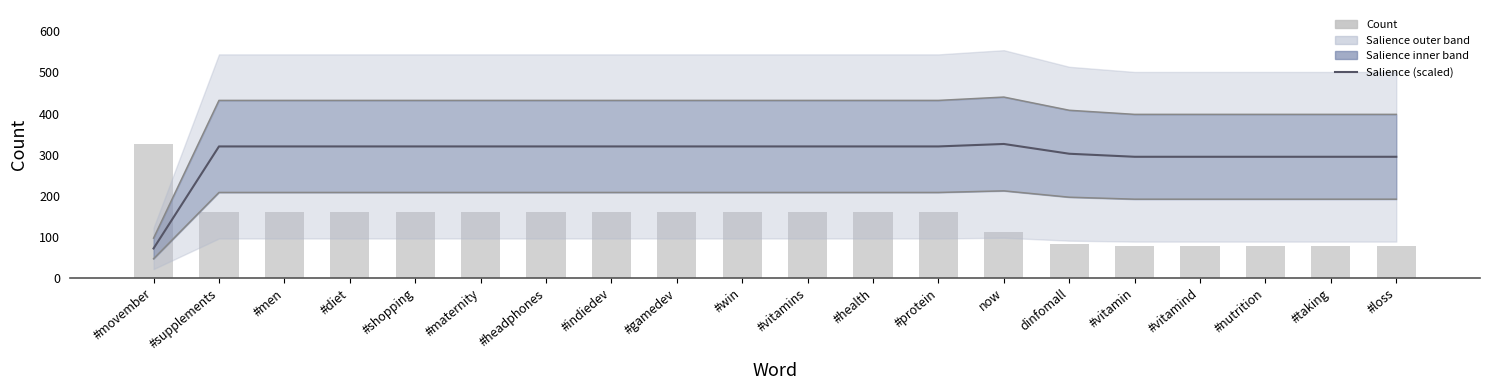

What is the total value across all series at #loss?

961.5